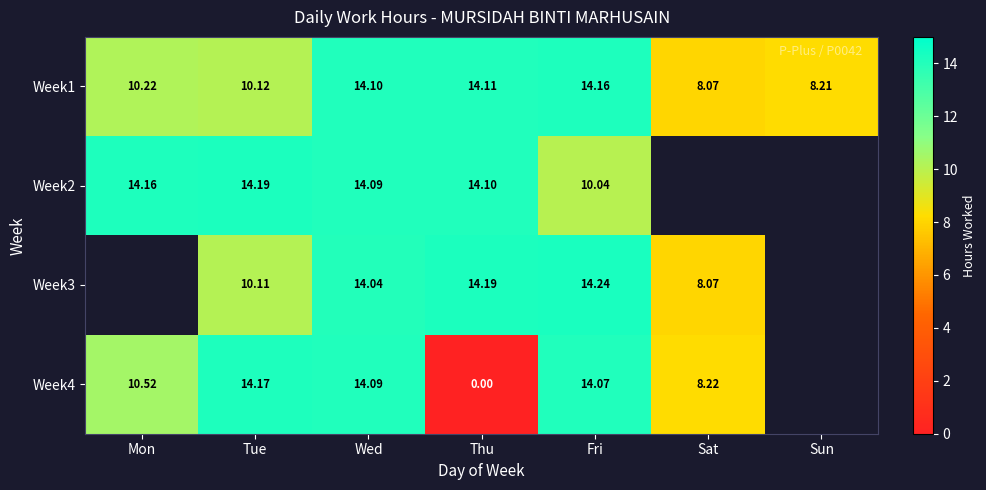

Is the value of Week1 at Sat greater than the value of Week2 at Thu?

No